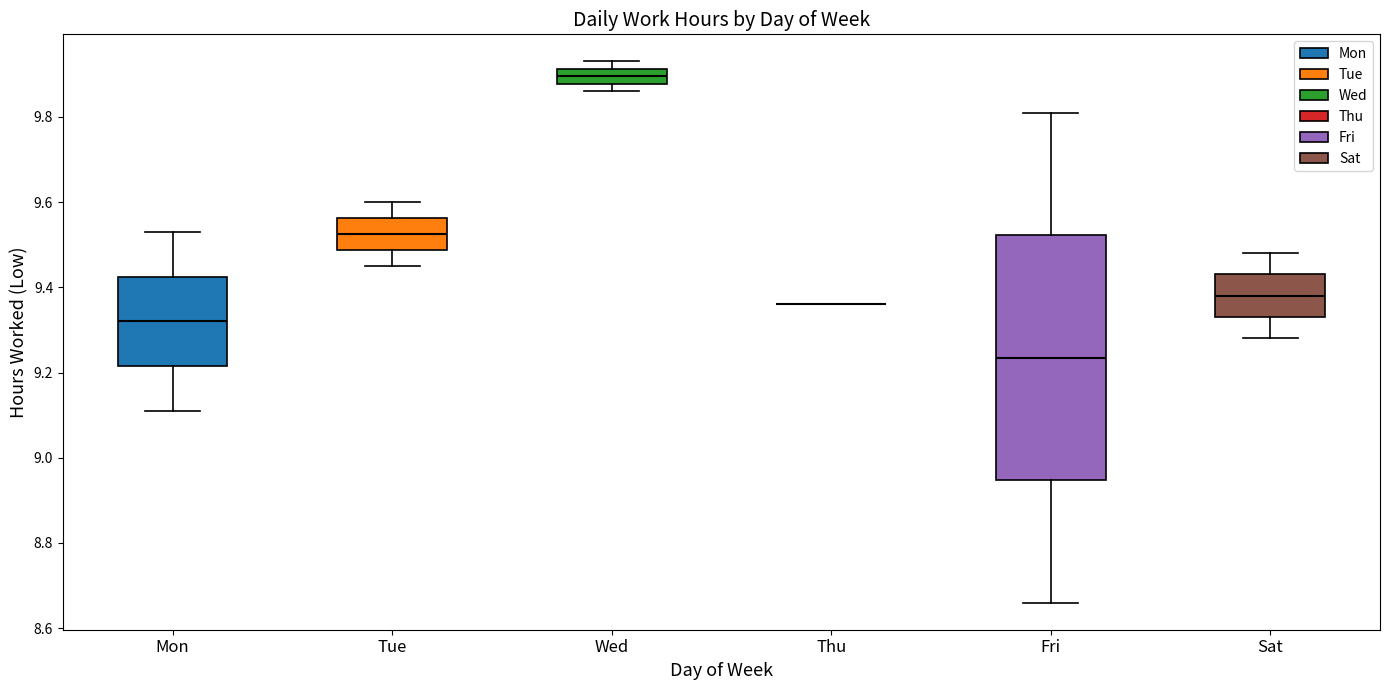

Comparing the boxes themselves (not the whiskers), which one is the tallest?

Fri